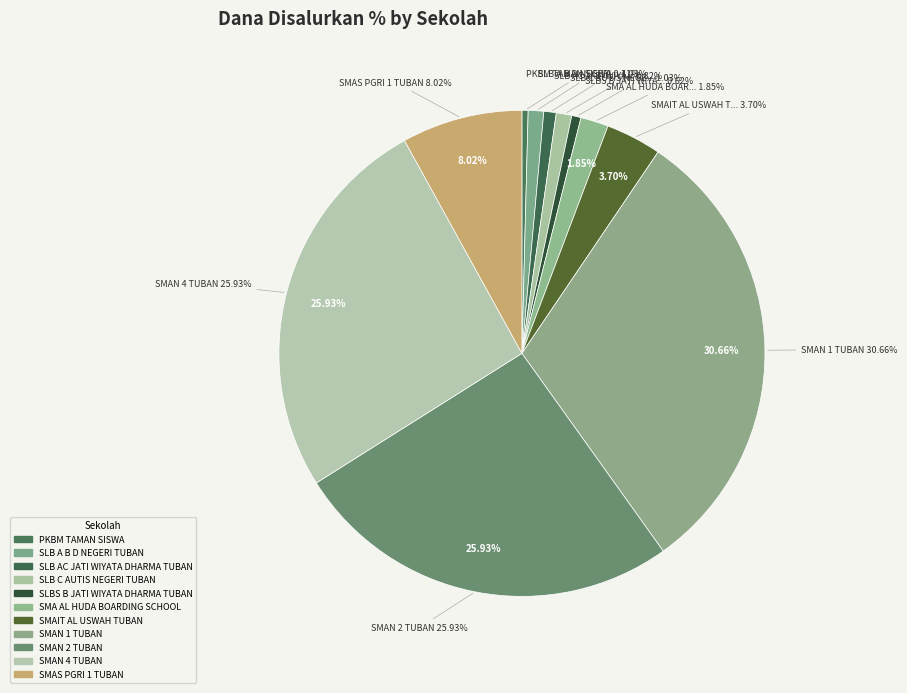

True or false: SLB AC JATI WIYATA DHARMA TUBAN accounts for 11% of the total.

False